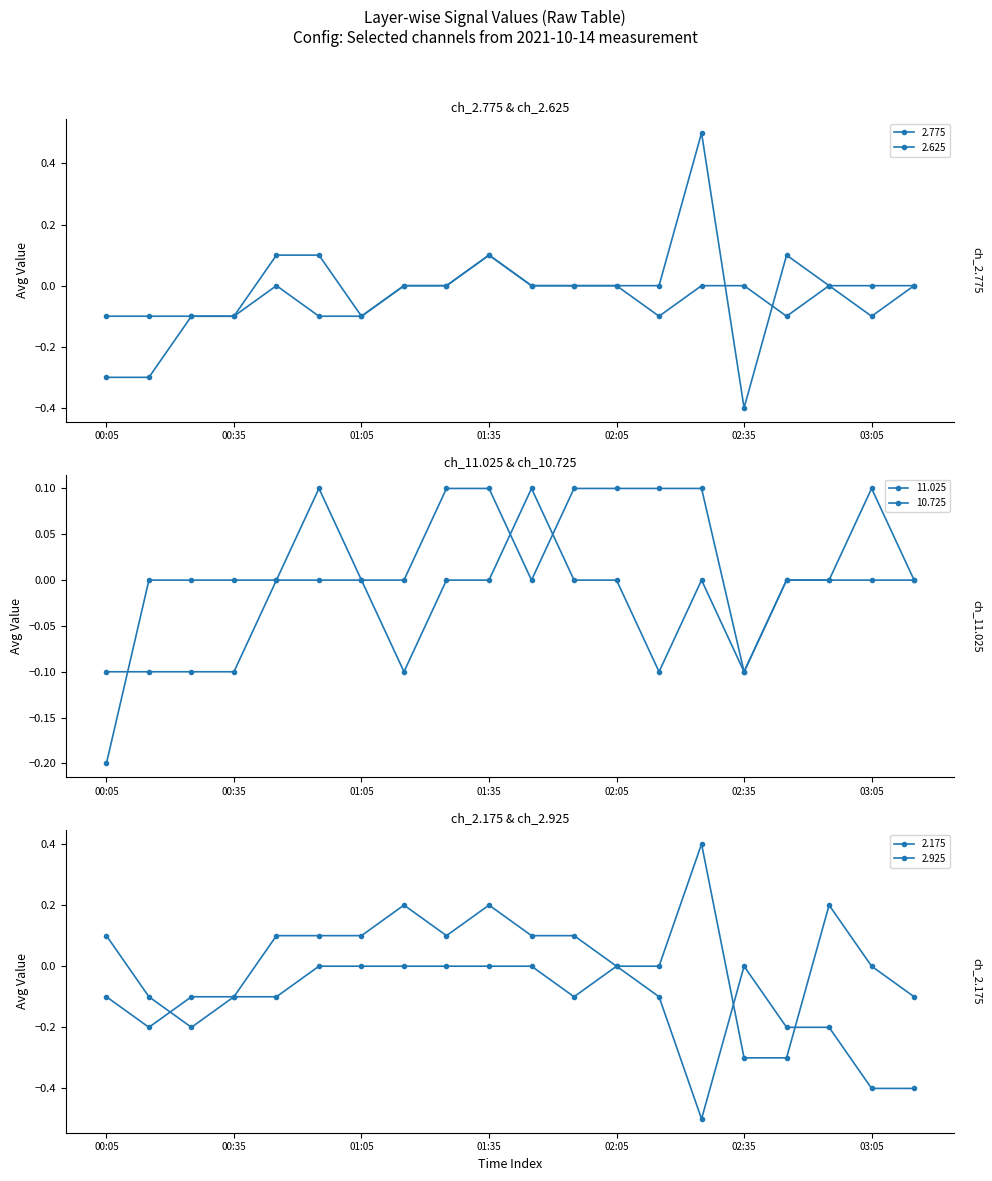

Rank the categories by 10.725 value from highest to lowest.

00:55, 01:25, 01:35, 01:55, 02:05, 02:15, 02:25, 00:15, 00:25, 00:35, 00:45, 01:05, 01:15, 01:45, 02:45, 02:55, 03:05, 03:15, 02:35, 00:05